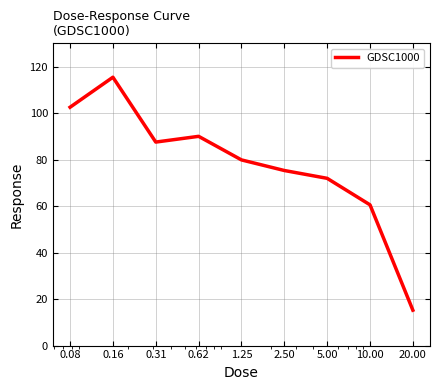

What is the difference between the maximum and minimum values?

100.2